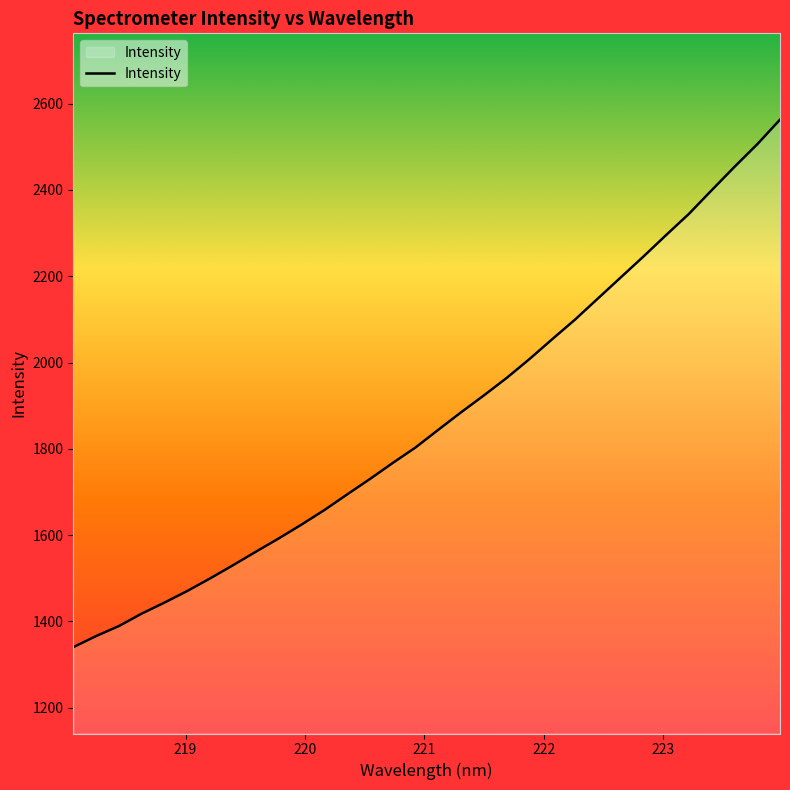

What is the difference between the maximum and minimum values?

1222.7